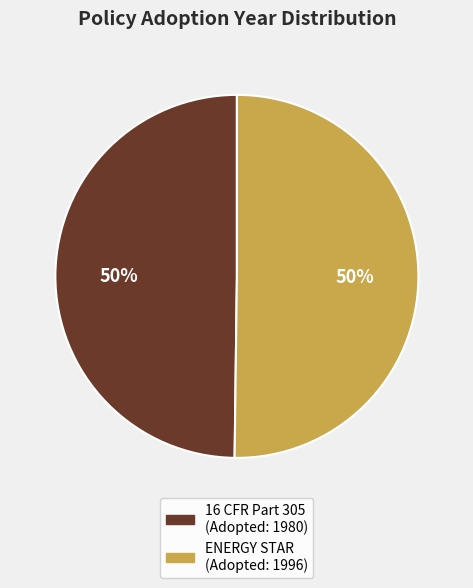

To the nearest percent, what is the average slice percentage?

50%